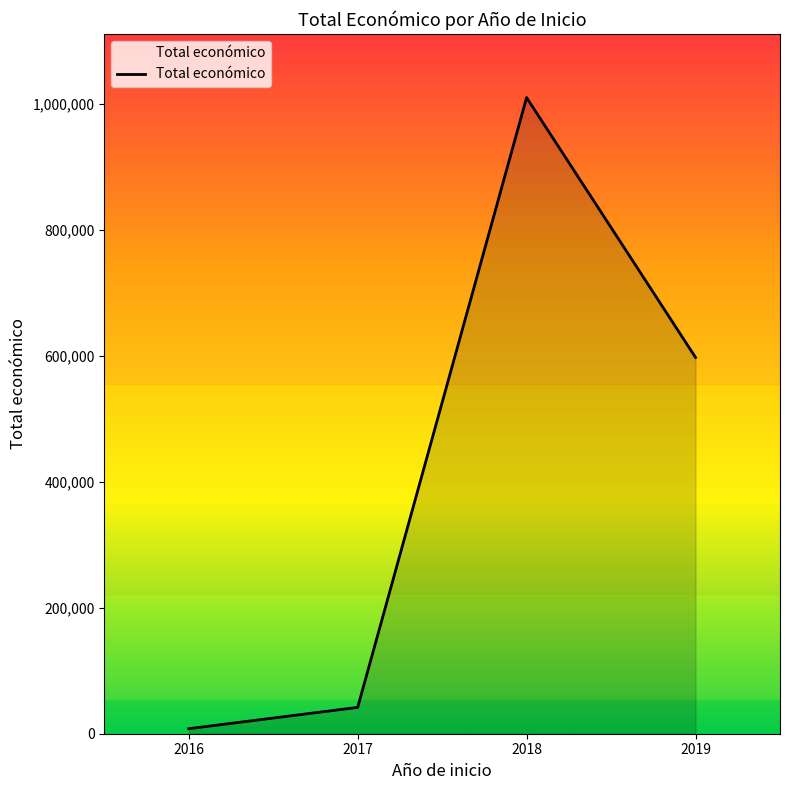

Reading right to left, extract all data points from this chart.

597171	1009565	41790	7980